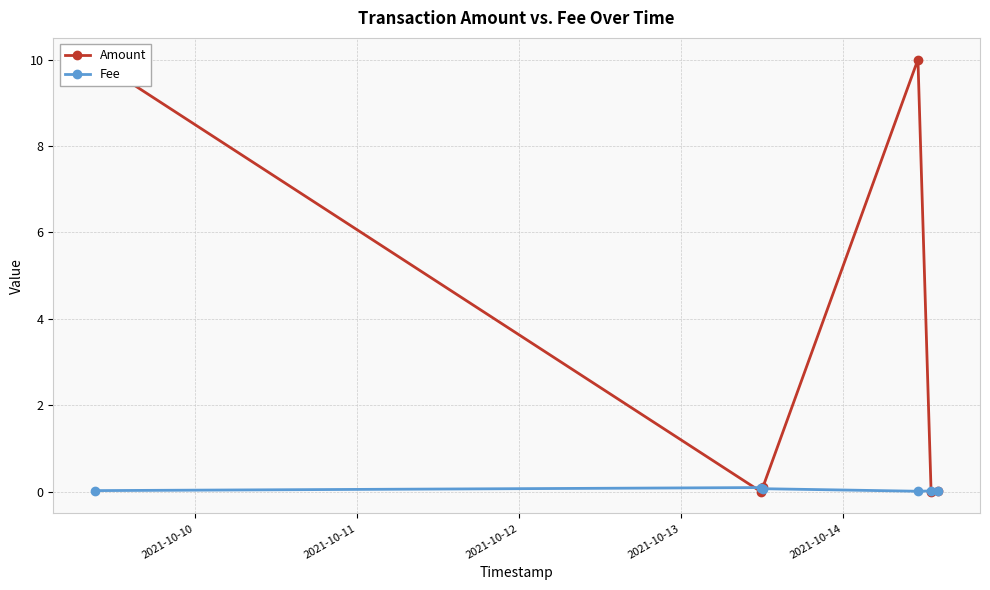

Which series has the largest total across all categories?

Amount